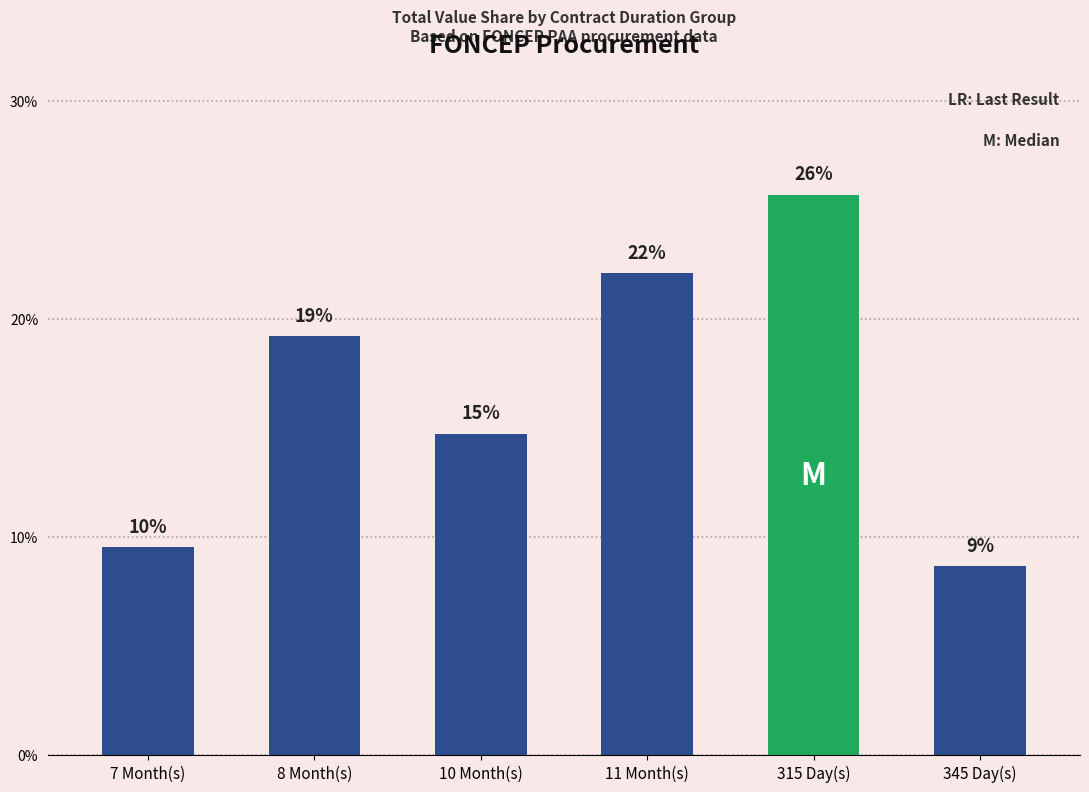

True or false: the data shows 22.1 at 11 Month(s).

True